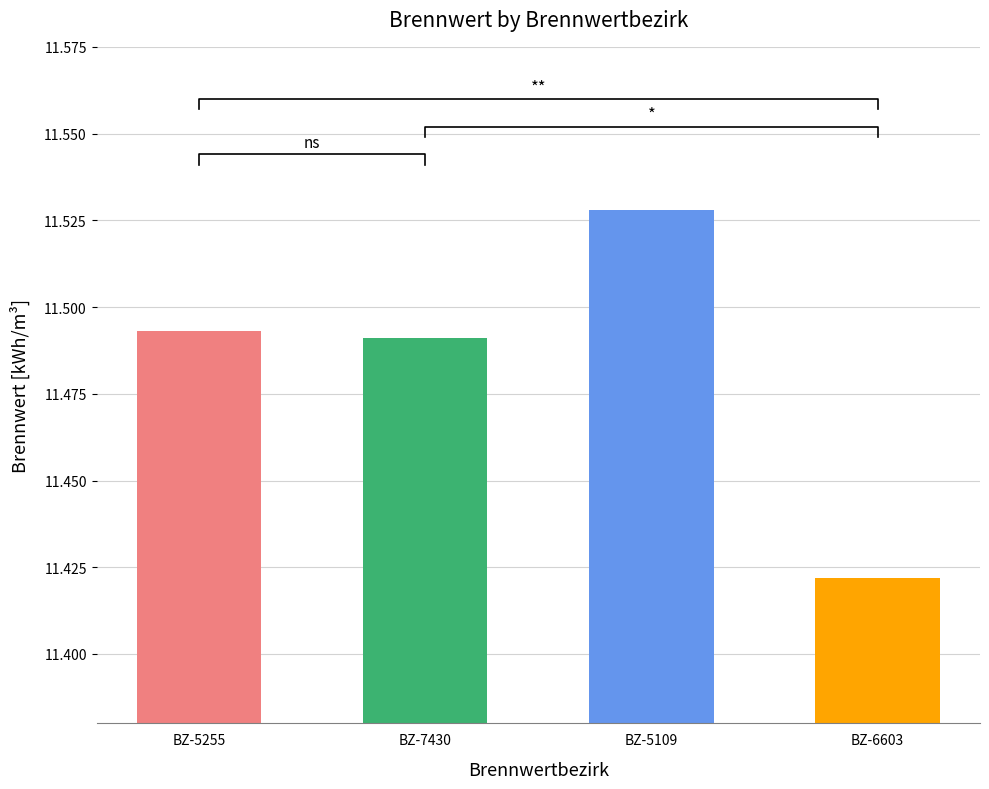

What is the label of the 1st bar from the left?

BZ-5255